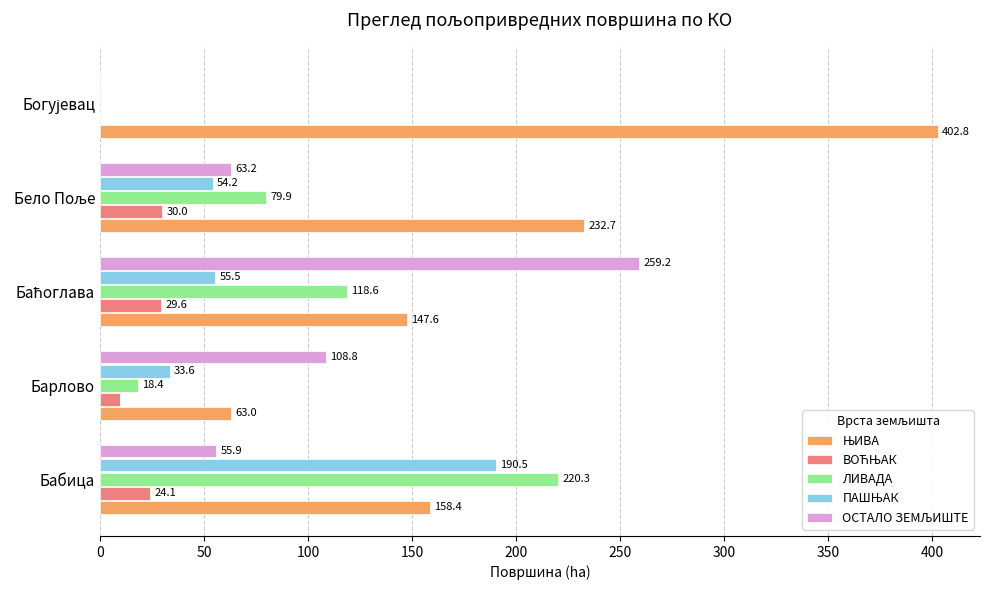

What is the approximate value of ЛИВАДА at Бабица?

220.3